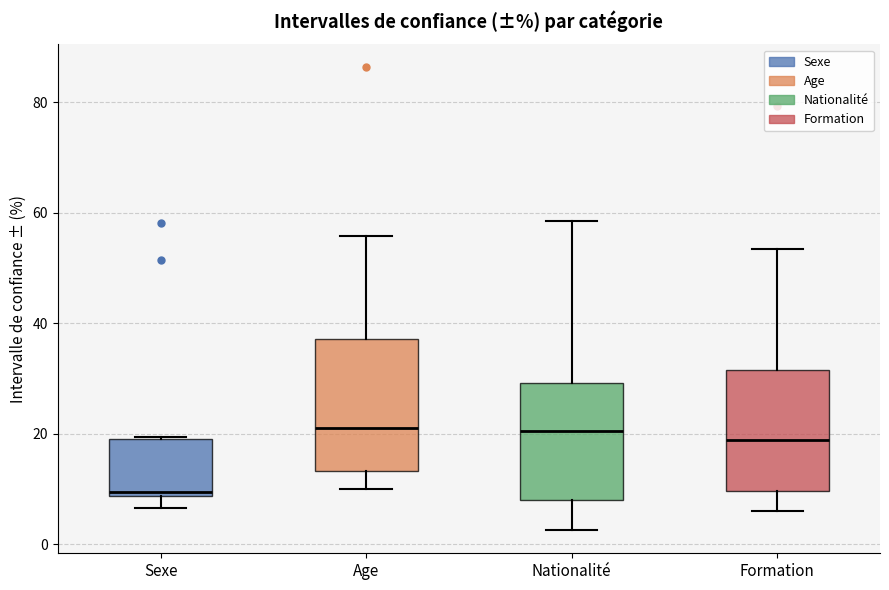

Which box's median line is the lowest?

Sexe